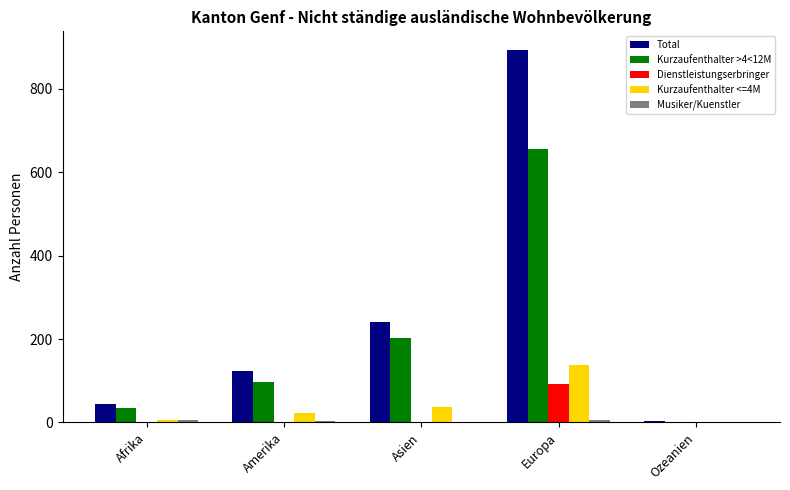

What is the sum of all Dienstleistungserbringer values?

93